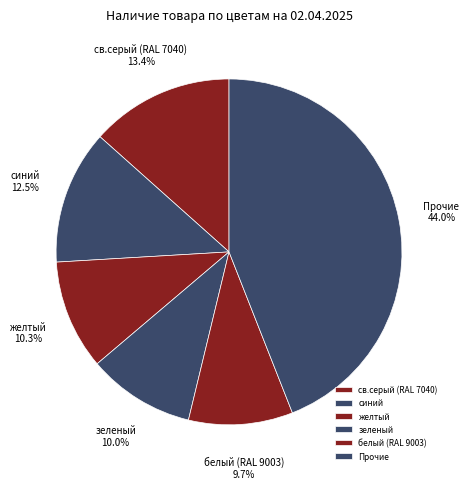

What percentage is the белый (RAL 9003) slice, to the nearest percent?

10%